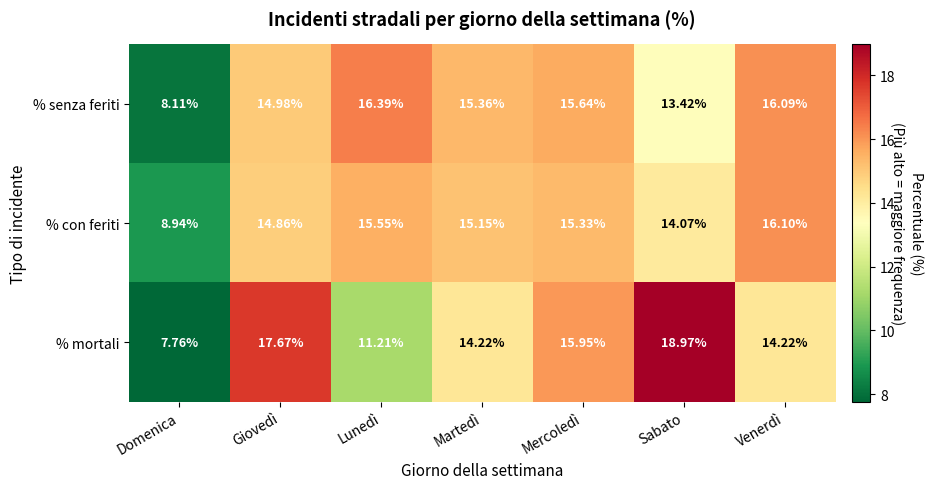

Which label corresponds to the largest value in the chart?

Sabato